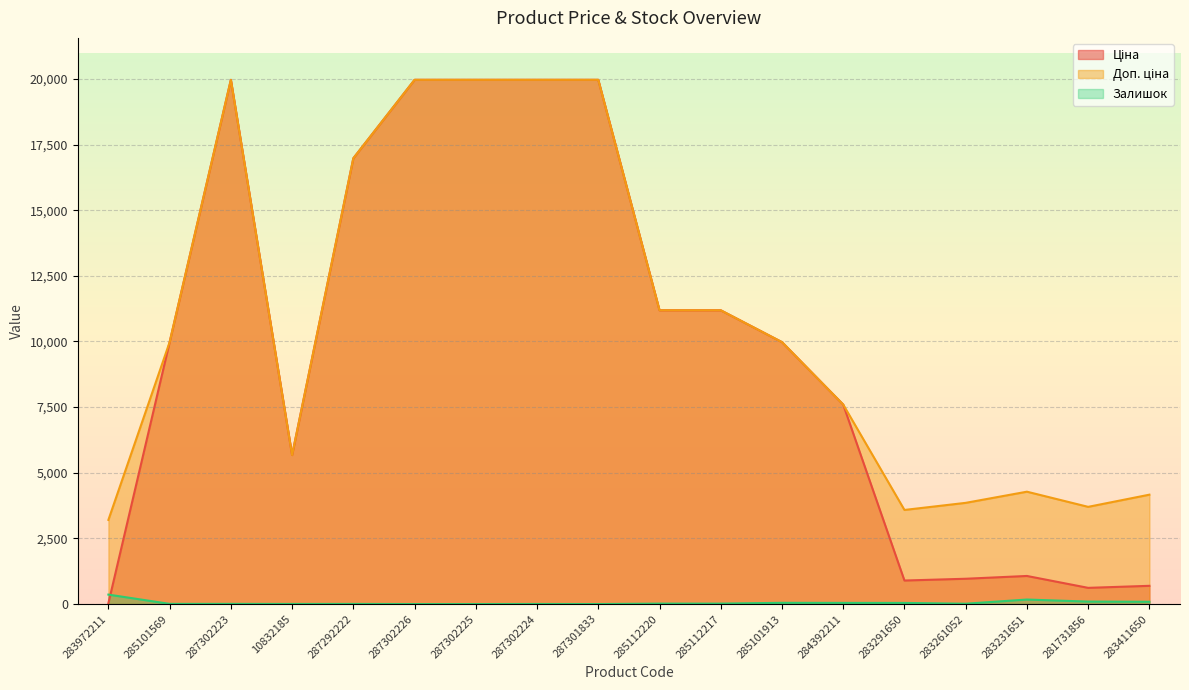

What position from the left is 285112220?

10